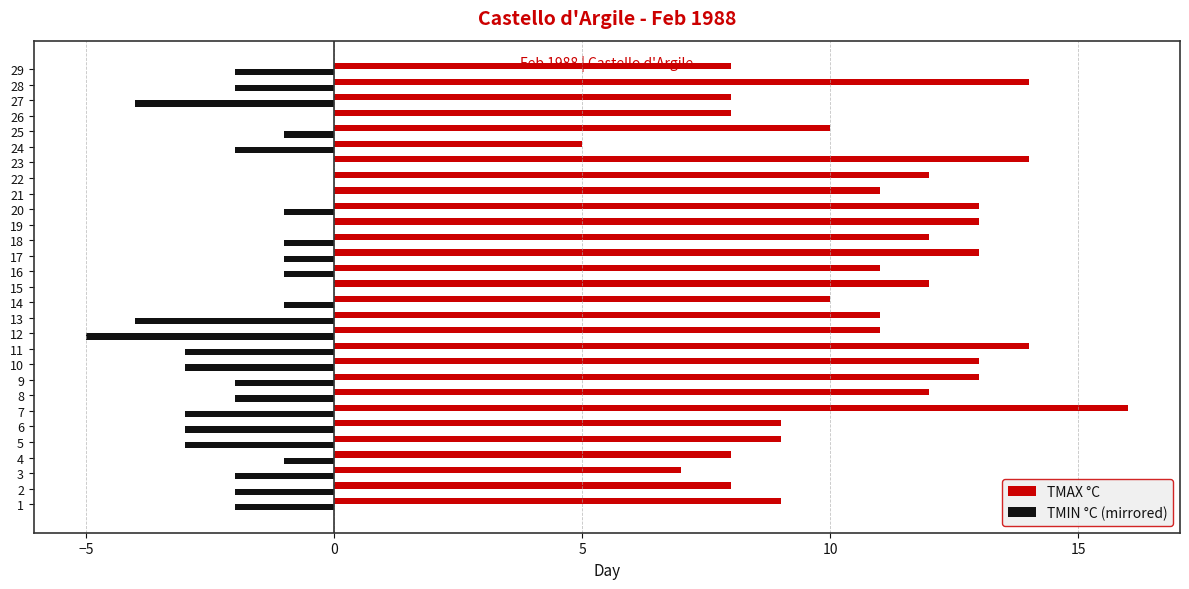

Which series has the largest total across all categories?

TMAX °C